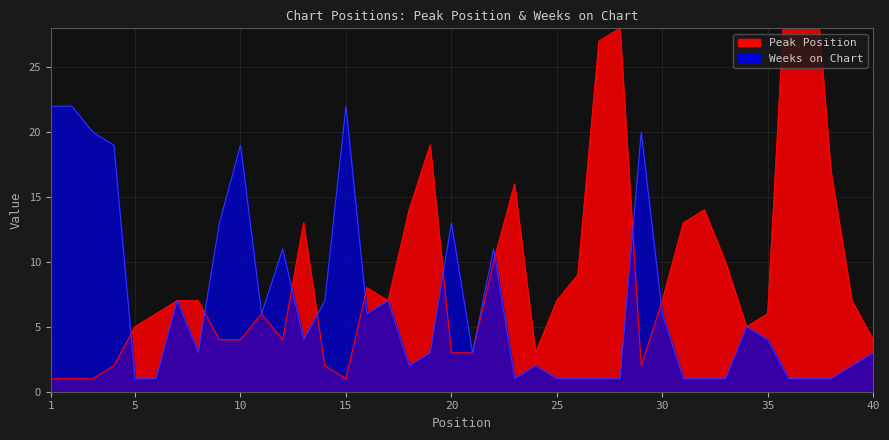

In Peak Position, how many points are lower than both neighbors (excluding endpoints)?

6